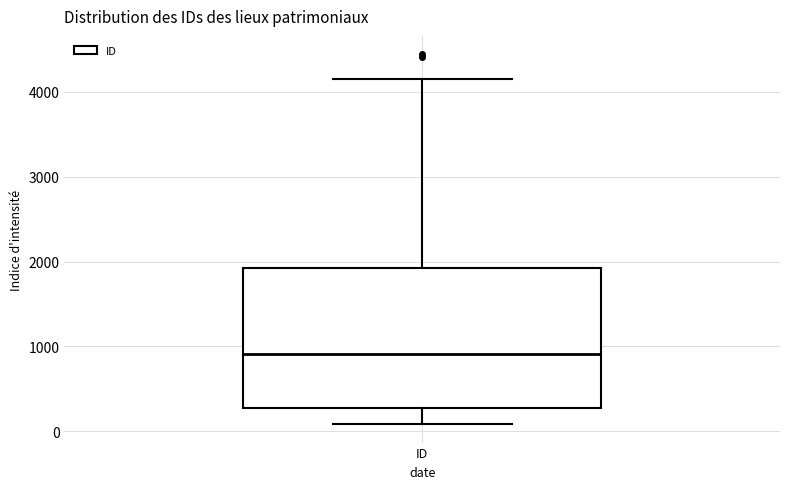

Where is the upper edge of the box for ID on the y-axis? The values are not printed on the chart, so give them approximately, as read against the axis.

1900